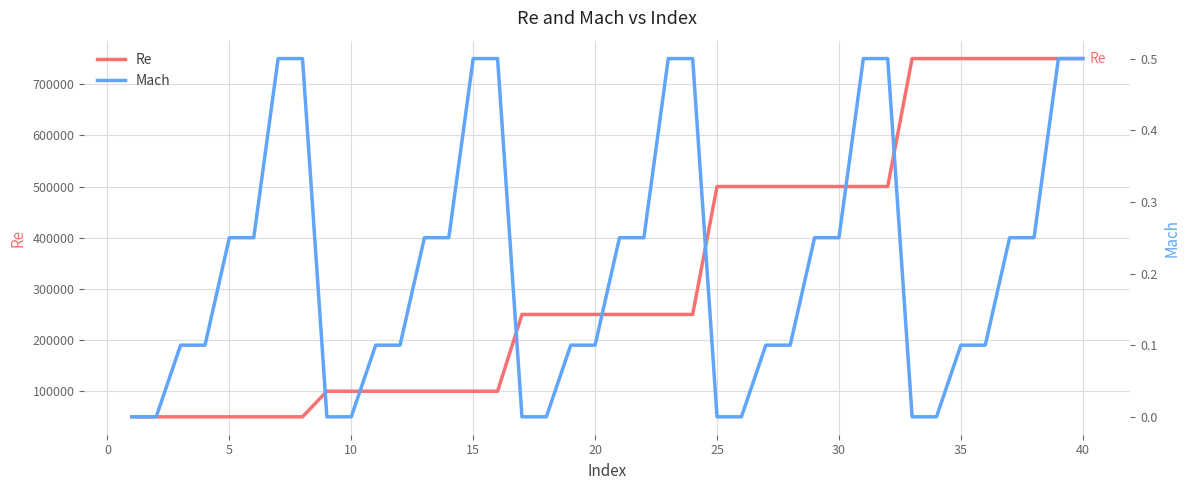

Rank the series at 10 from lowest to highest value.

Mach, Re